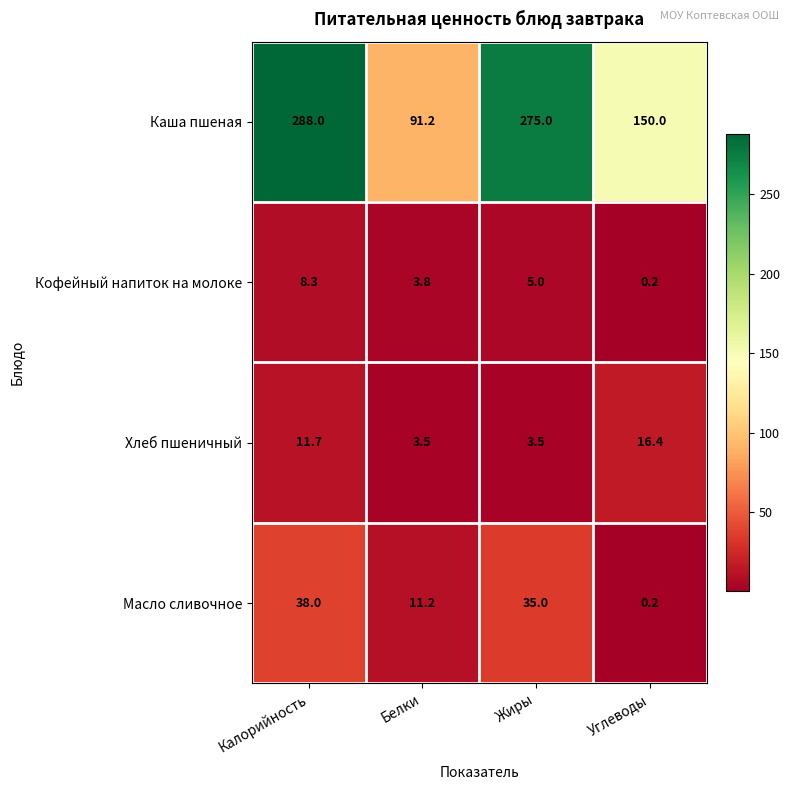

The Масло сливочное series shows 7.9 at Жиры. True or false?

False